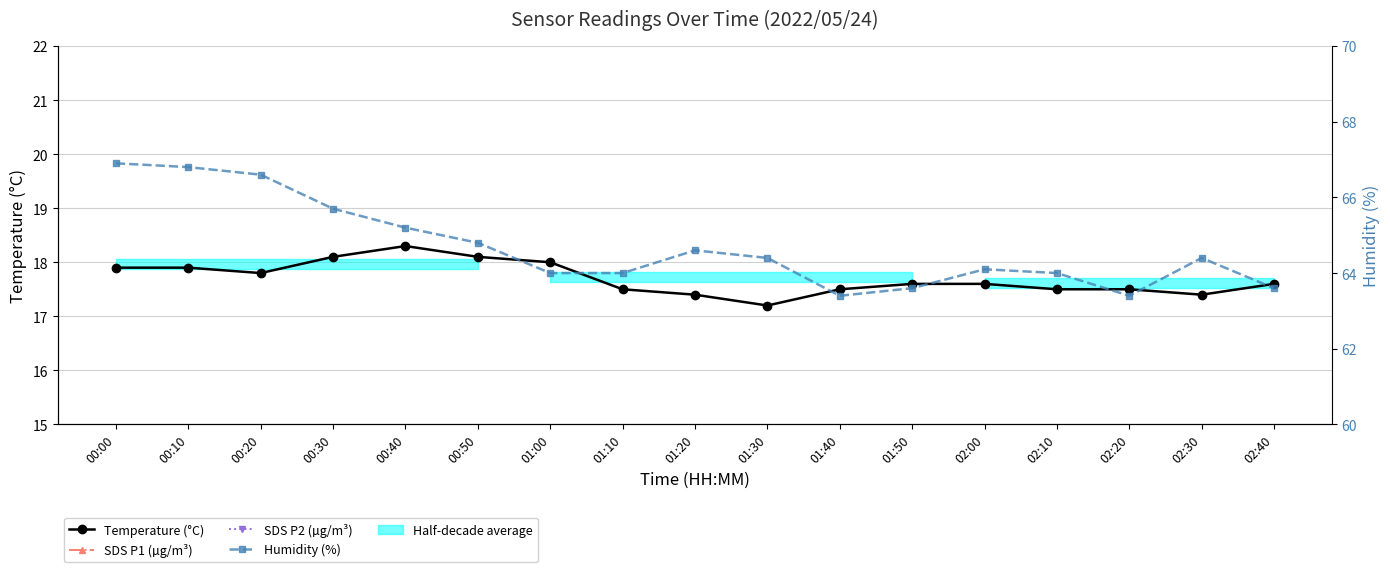

At which category is the sum across all series the highest?

00:20